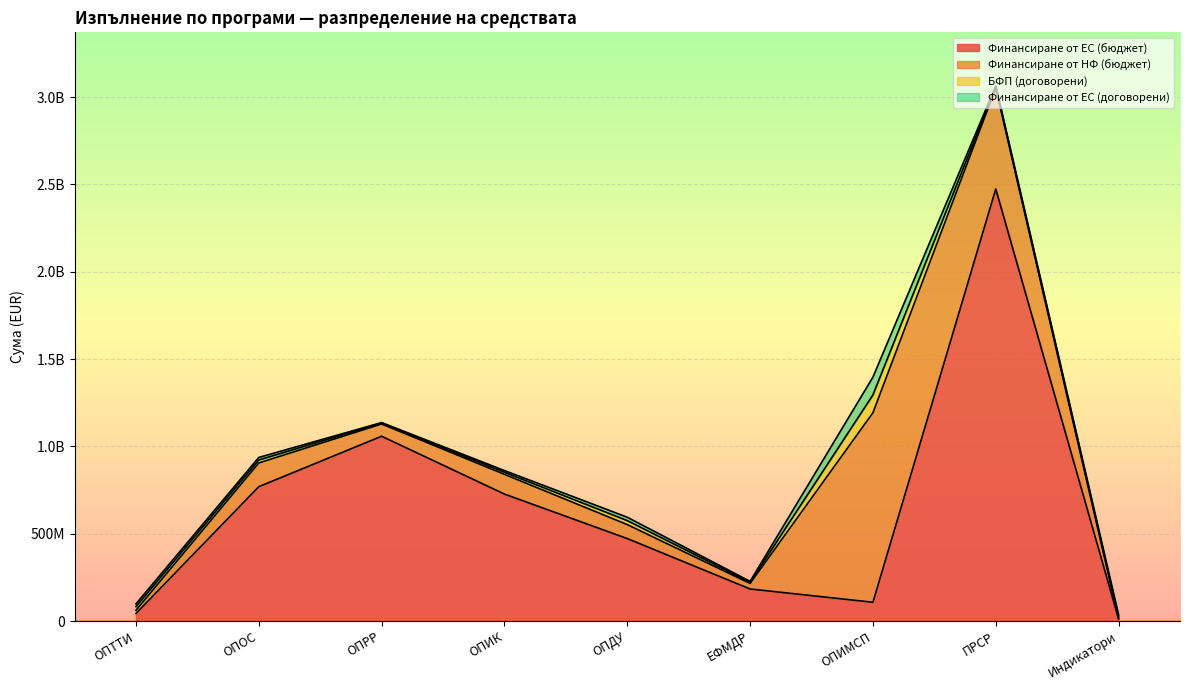

Where is БФП (договорени) nearest to the value 53467074?

ОПДУ